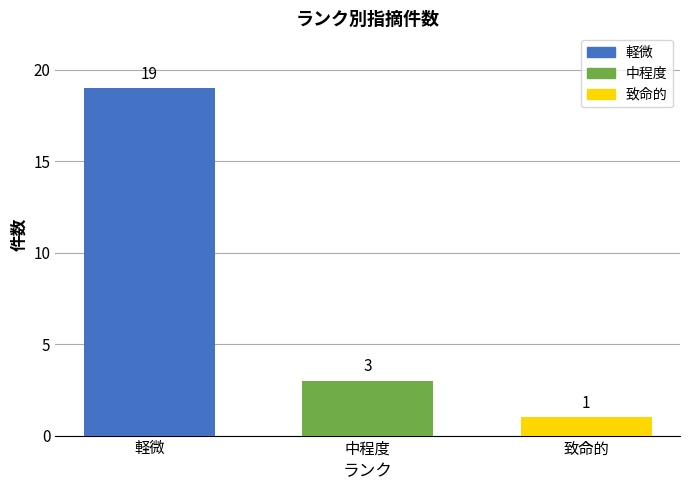

What is the average value?

8